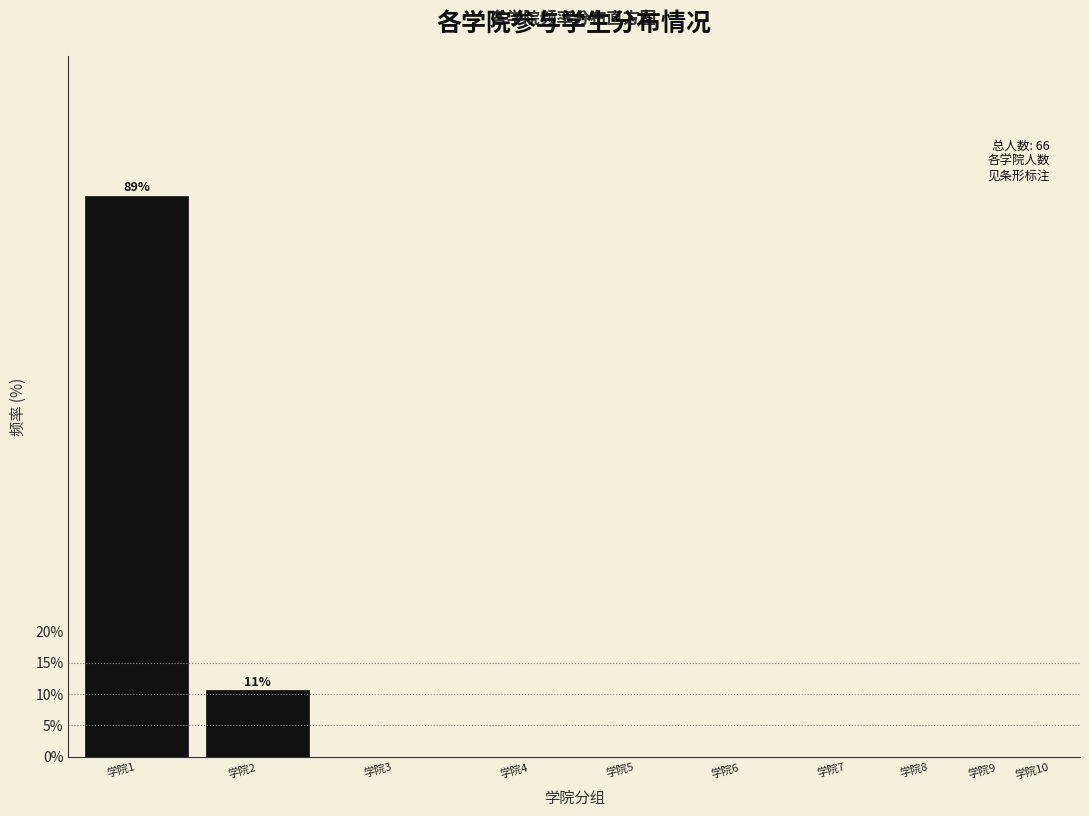

Reading left to right, extract all data points from this chart.

学院1=89.4	学院2=10.6	学院3=0.0	学院4=0.0	学院5=0.0	学院6=0.0	学院7=0.0	学院8=0.0	学院9=0.0	学院10=0.0